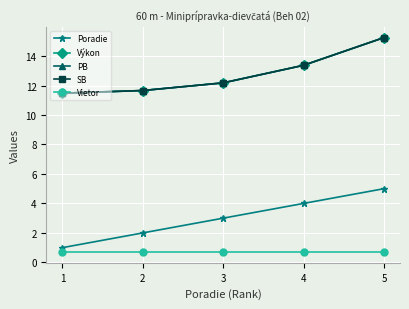

True or false: Výkon and SB cross at least once.

False